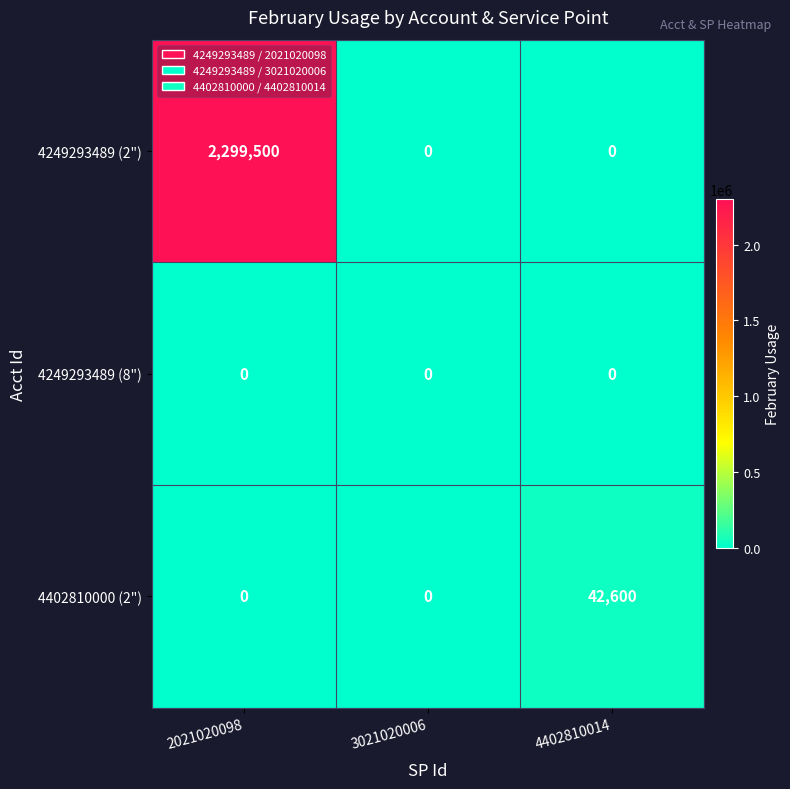

Between 3021020006 and 4402810014, which series saw the biggest shift?

4402810000 (2")